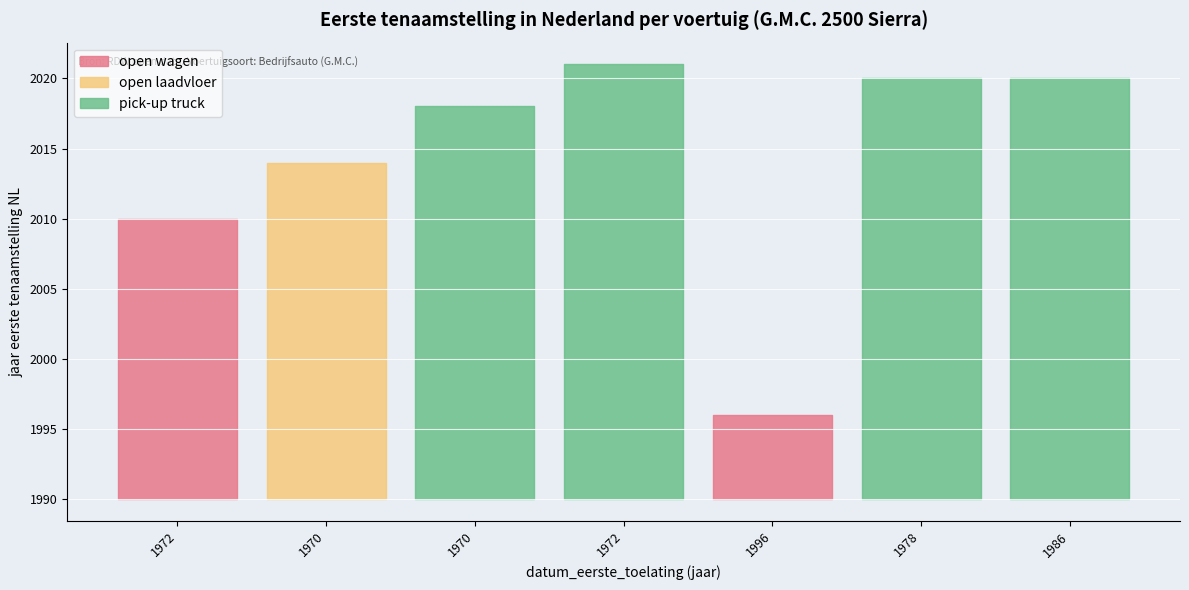

Where is the first local minimum?

19961114